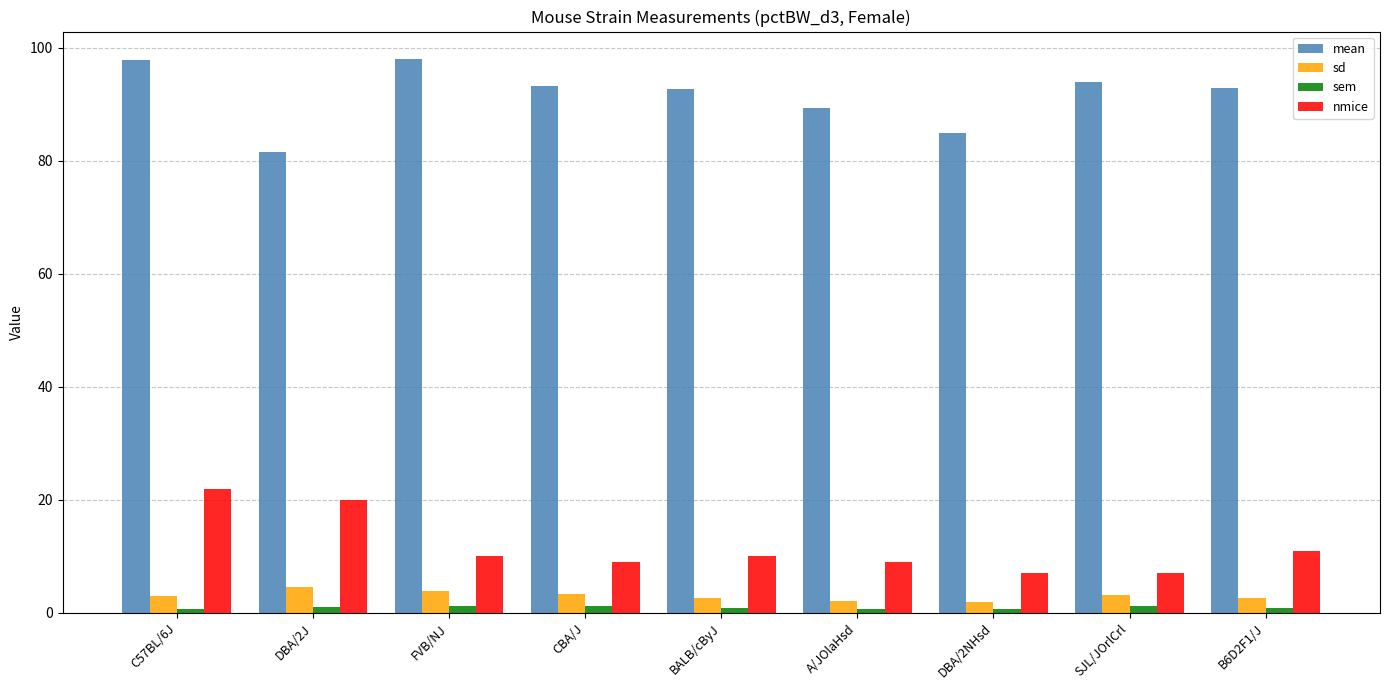

What are all the series names shown in the legend?

mean, sd, sem, nmice